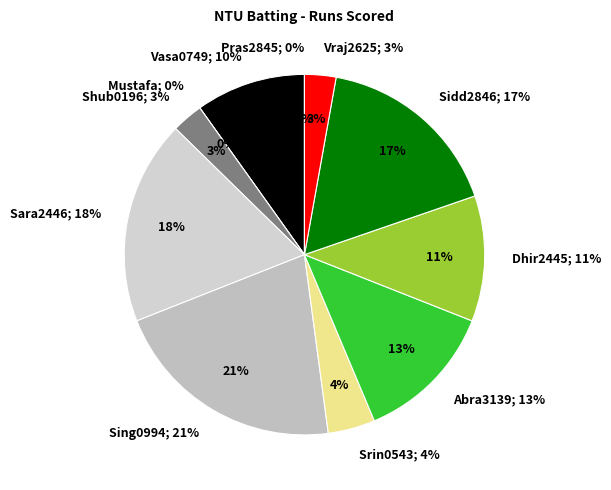

Is there a majority slice in this chart?

No